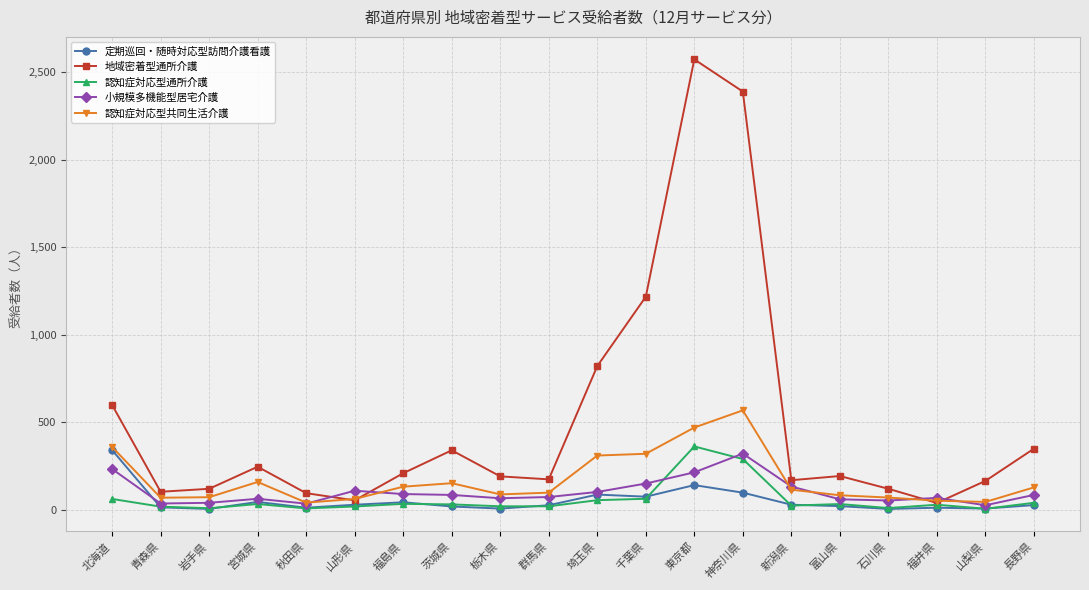

Which series has the largest total across all categories?

地域密着型通所介護